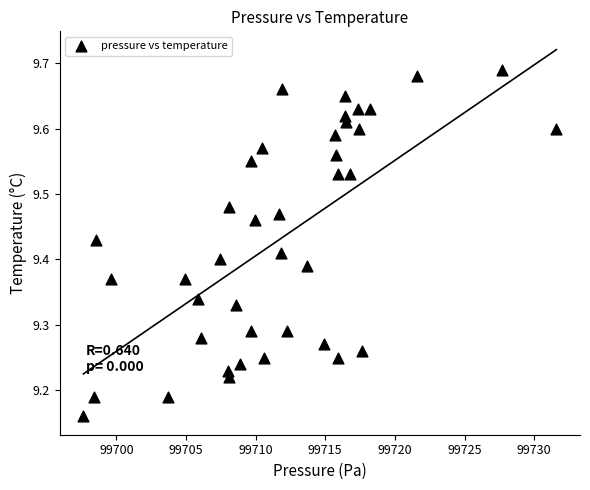

What is the range of Y values (max minus min)?

0.5